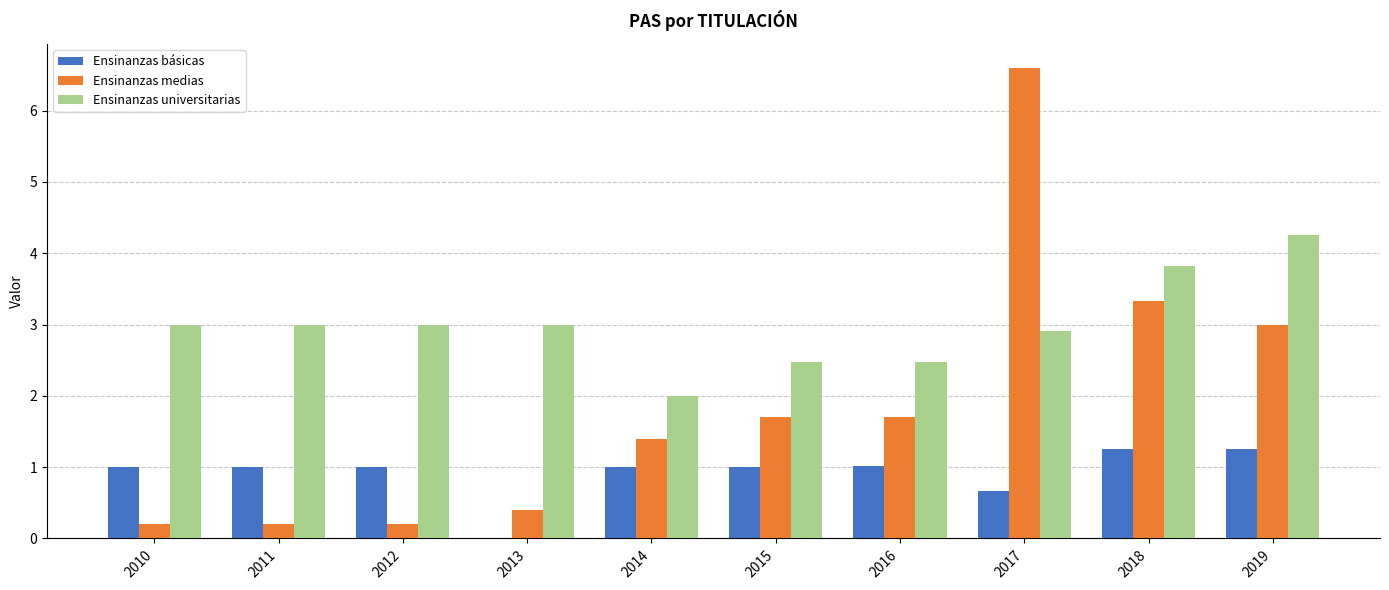

How many values in the Ensinanzas medias series exceed 1?

6